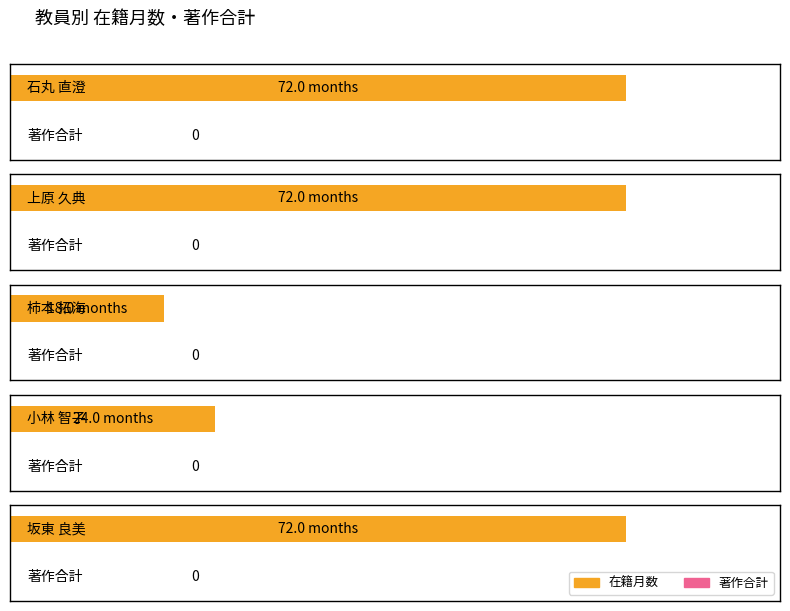

Is it true that 在籍月数 equals 72 at 上原 久典?

True